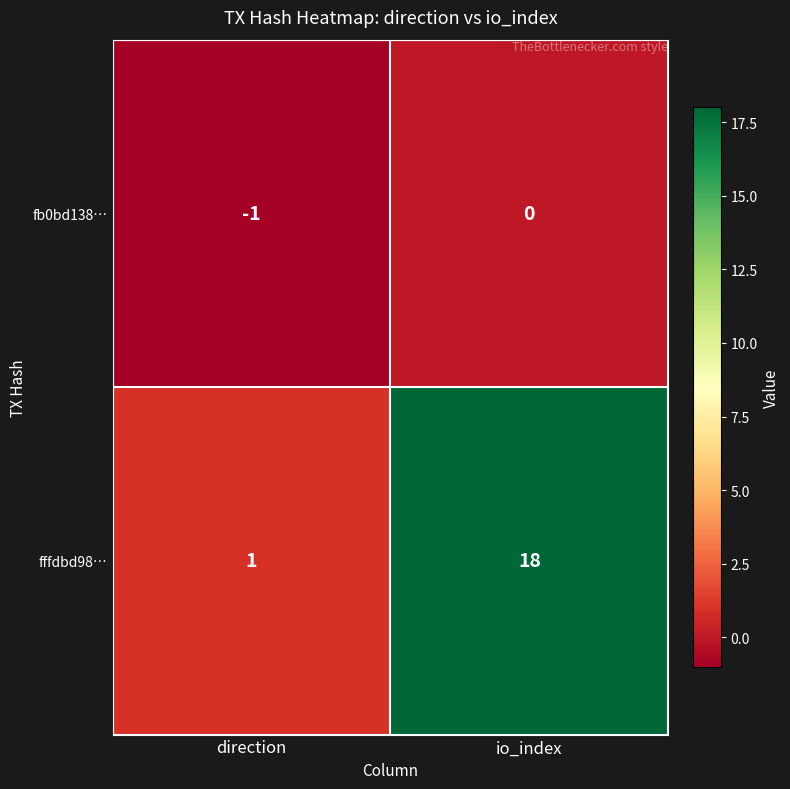

What is the smallest value displayed?

-1